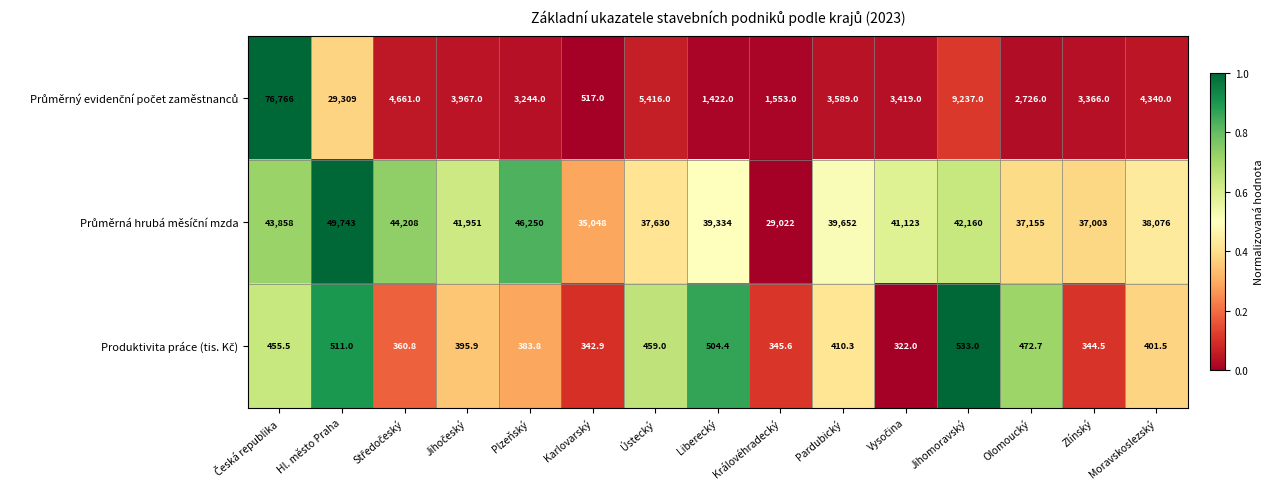

At how many categories does at least one series exceed 42591?

4